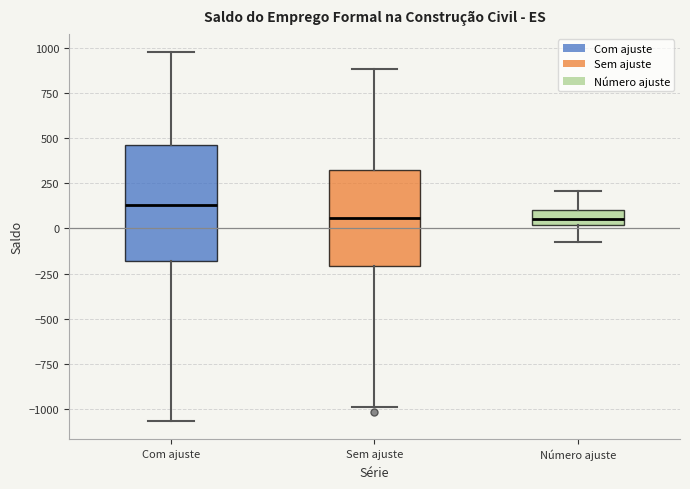

Reading left to right, transcribe this box plot: for each box, give where its median line is, the range the box spans, and where its two whiskers end, as read against the y-axis. The values are not printed on the chart, so give them approximately, as read against the axis.

Com ajuste: median 150, box -200 to 450, whiskers -1050 to 1000
Sem ajuste: median 50, box -200 to 350, whiskers -1000 to 900
Número ajuste: median 50, box 0 to 100, whiskers -50 to 200